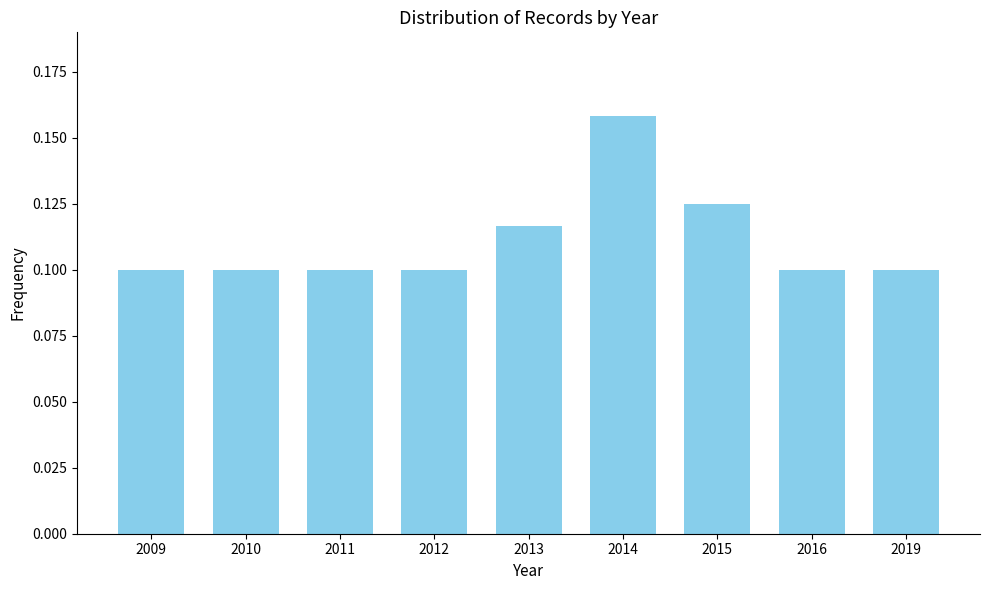

The chart shows a value of 0.1 at 2011. True or false?

True